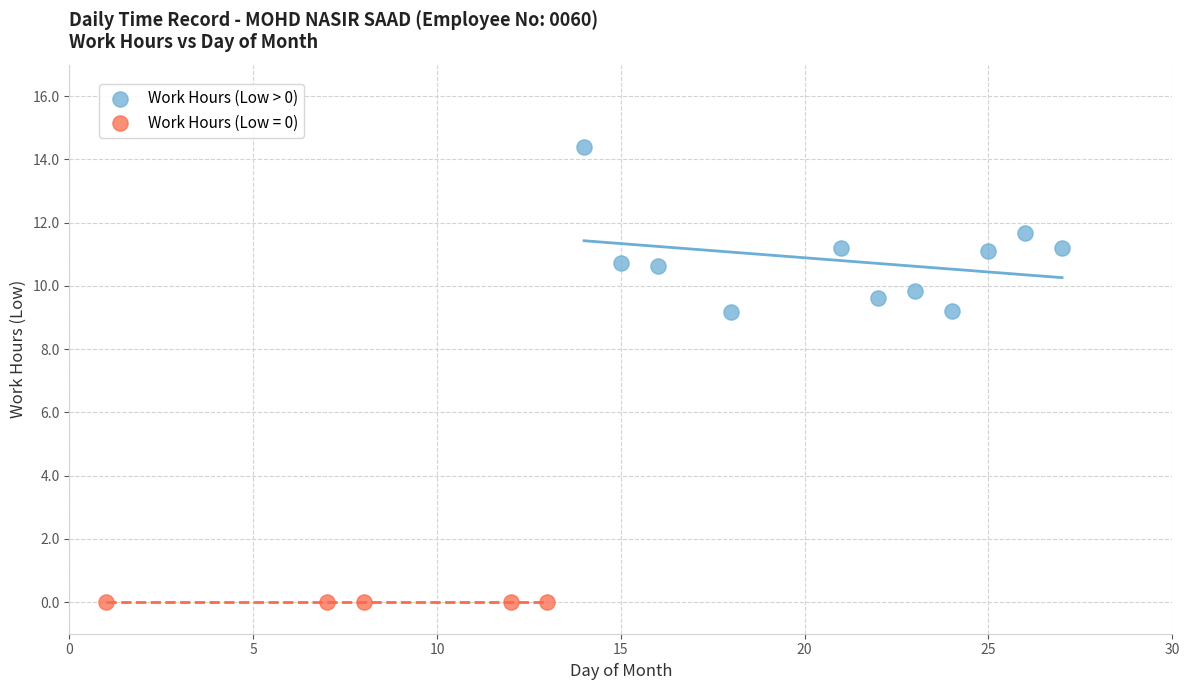

Which series contains the highest Y value?

Work Hours (Low > 0)